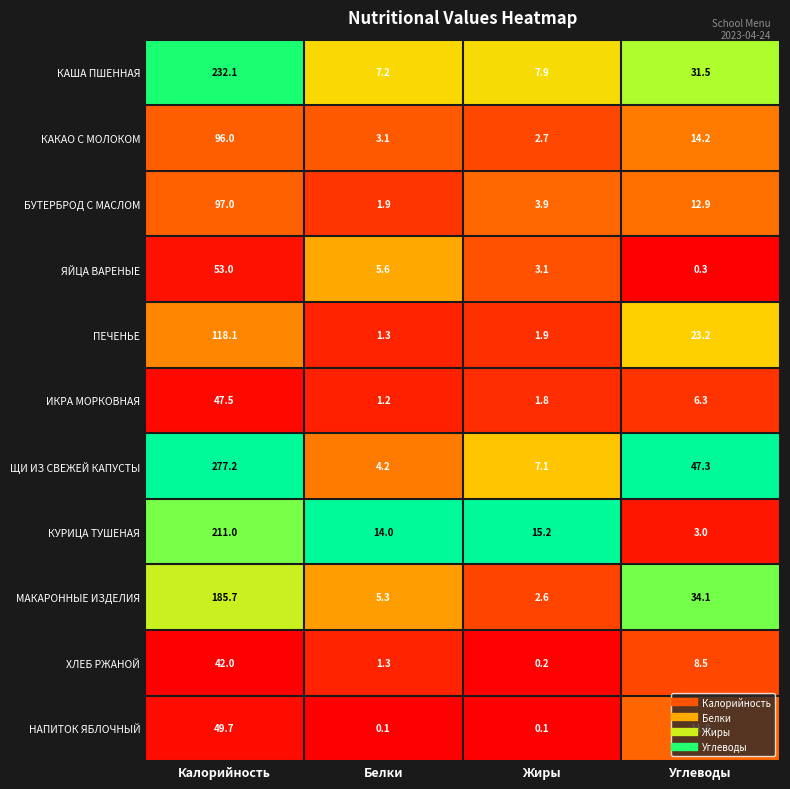

At how many categories does at least one series exceed 0?

4